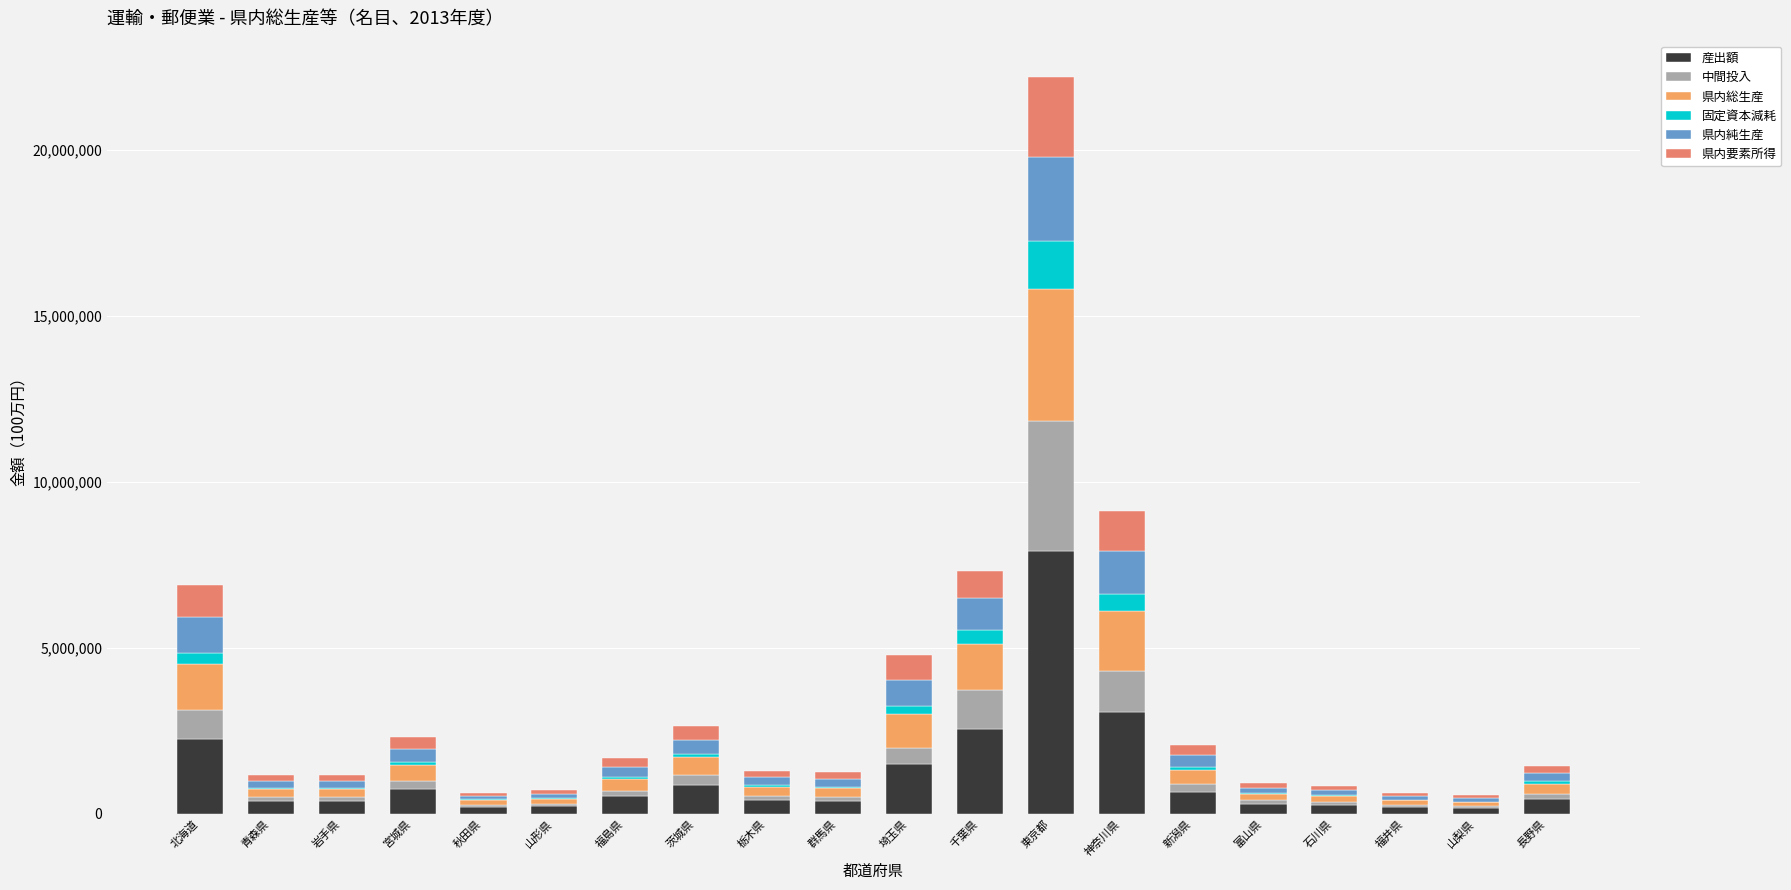

What is the total value across all series at 福島県?

1685917